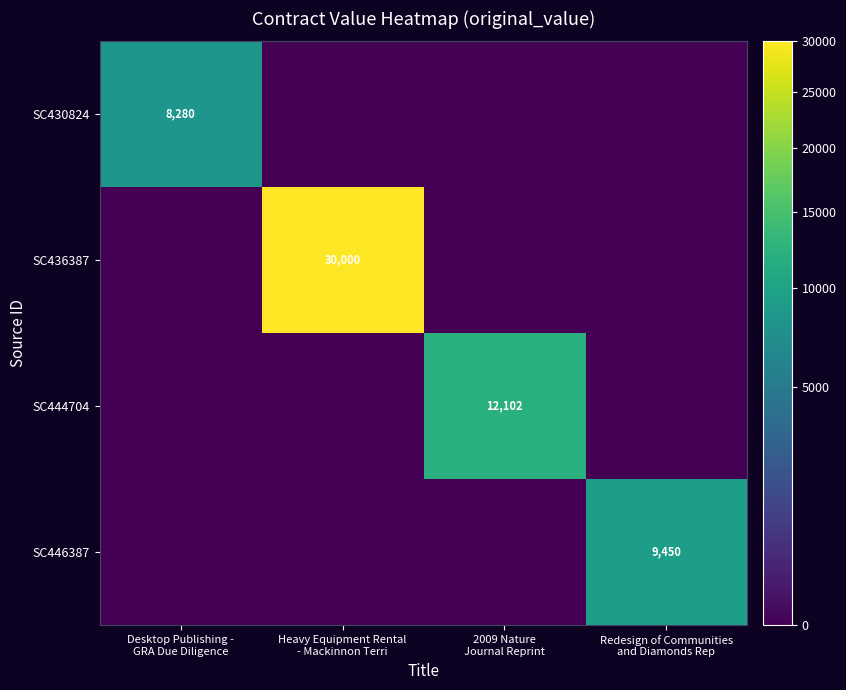

What is the spread (max minus min) of values at Desktop Publishing -
GRA Due Diligence?

8280